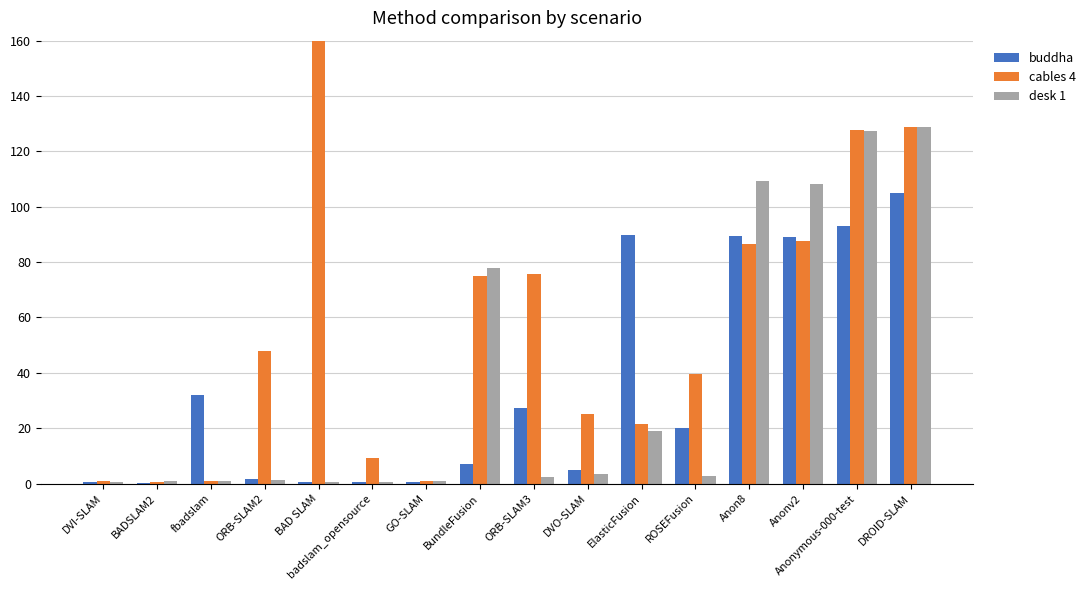

At which category is the sum across all series the highest?

DROID-SLAM